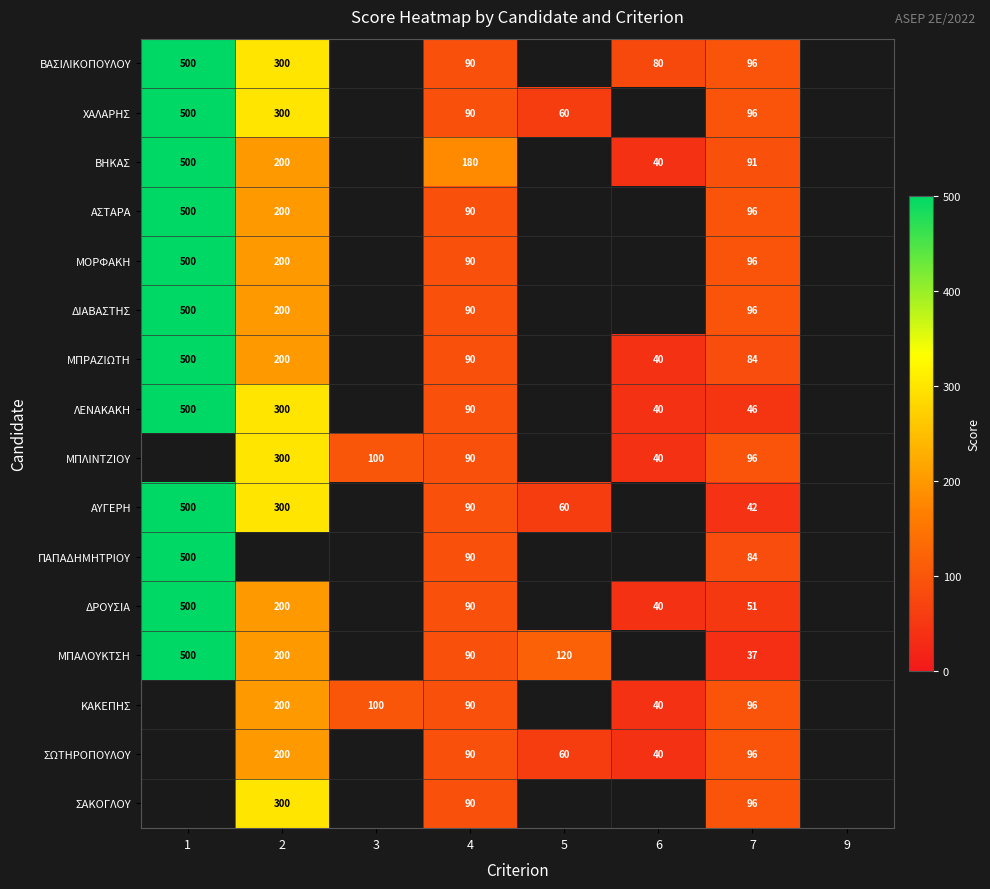

What is the smallest value displayed?

37.0